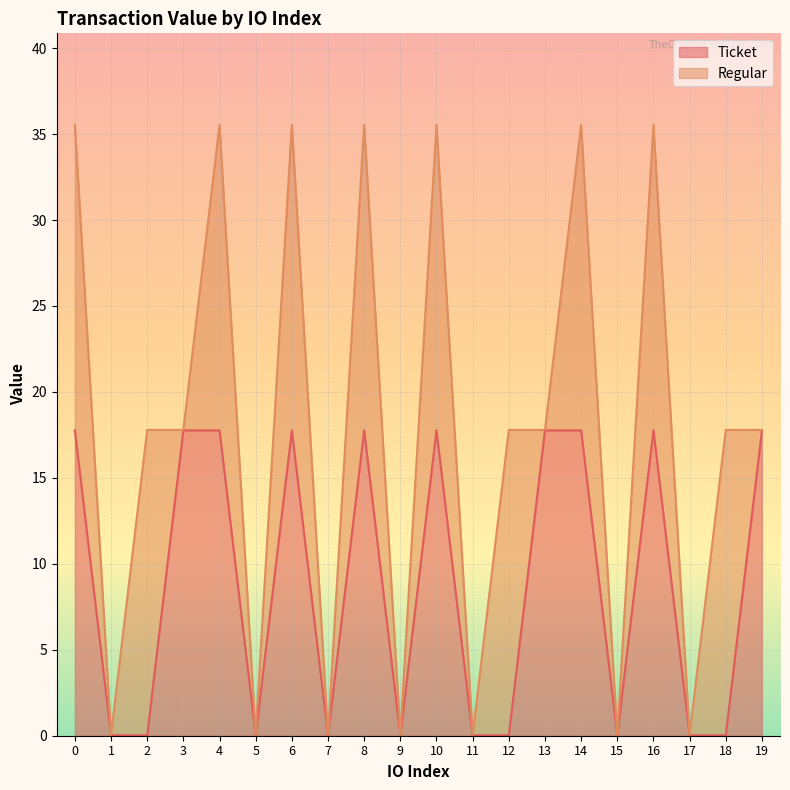

List the labels in order of value, largest first.

0, 3, 4, 6, 8, 10, 13, 14, 16, 19, 1, 2, 5, 7, 9, 11, 12, 15, 17, 18